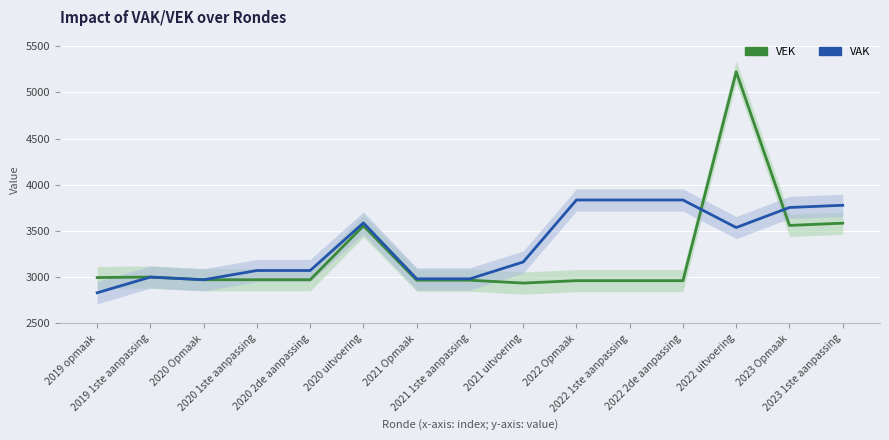

Where does the VAK series first go above 3164?

2020 uitvoering